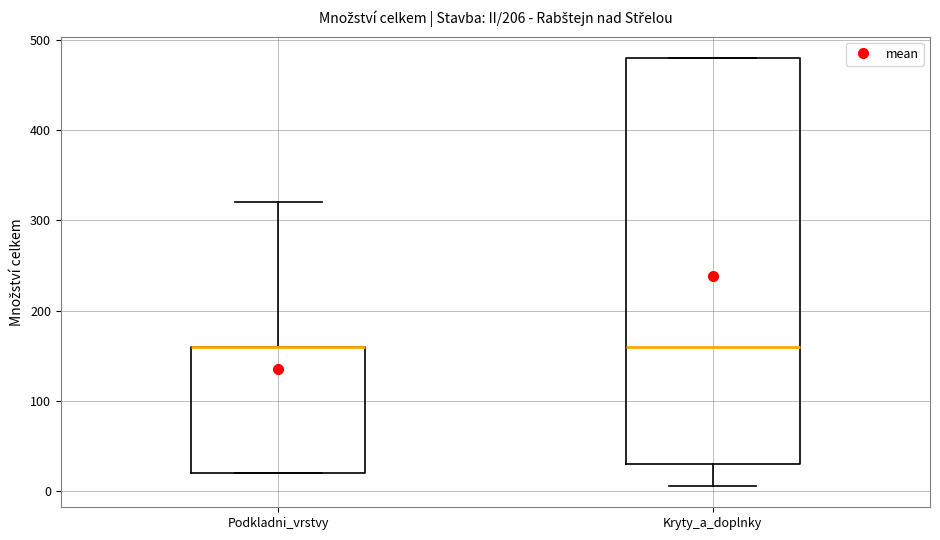

Reading left to right, transcribe this box plot: for each box, give where its median line is, the range the box spans, and where its two whiskers end, as read against the y-axis. The values are not printed on the chart, so give them approximately, as read against the axis.

Podkladni_vrstvy: median 160 (drawn on the box's upper edge), box 20 to 160, whiskers 20 to 320
Kryty_a_doplnky: median 160, box 30 to 480, whiskers 10 to 480